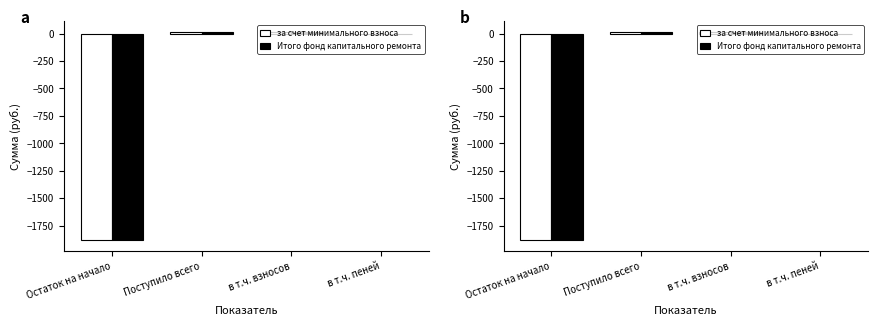

Between Поступило всего and в т.ч. пеней, which is larger?

Поступило всего